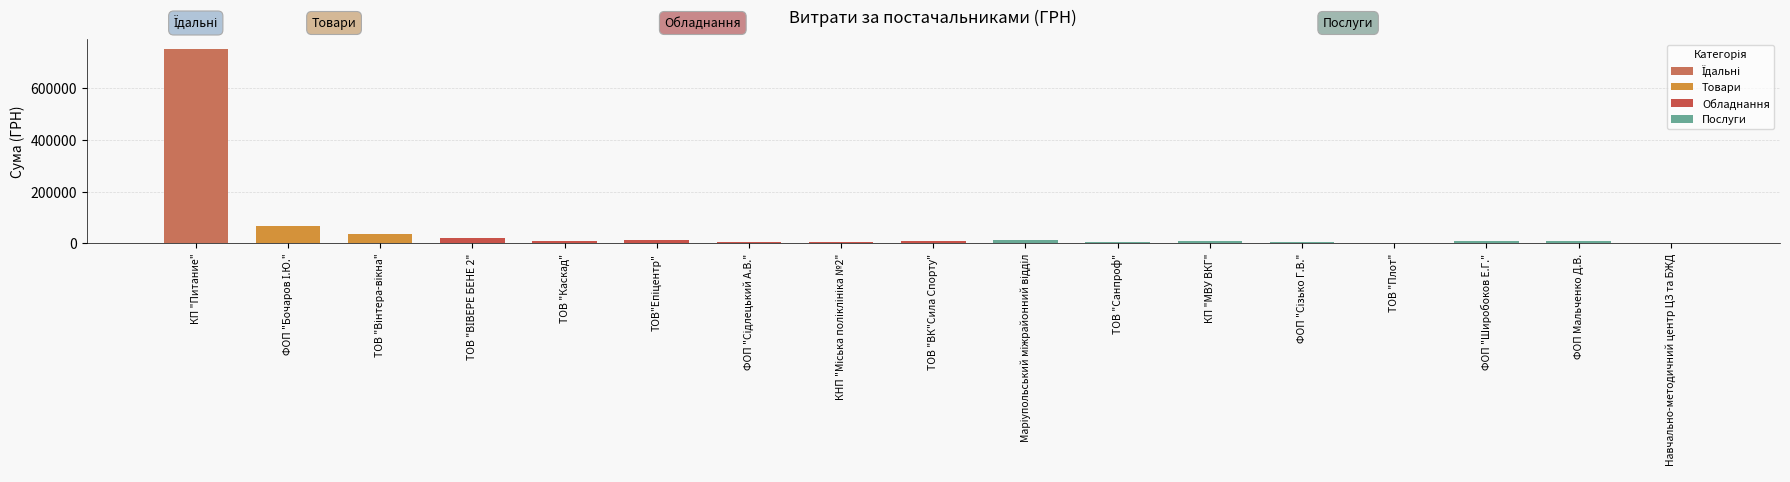

How many values are below 8539?

8